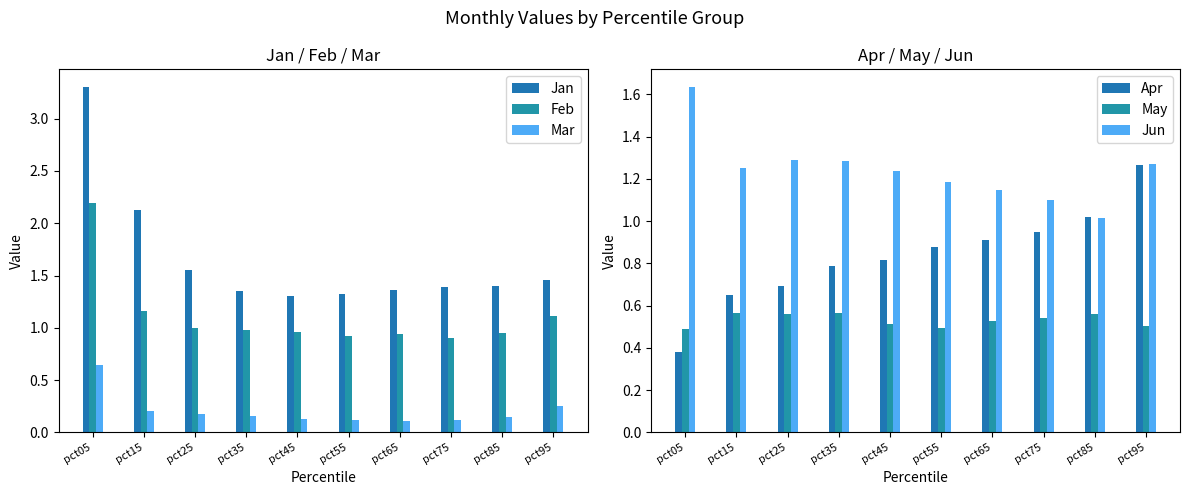

At which category does the chart reach its minimum across all series?

pct65